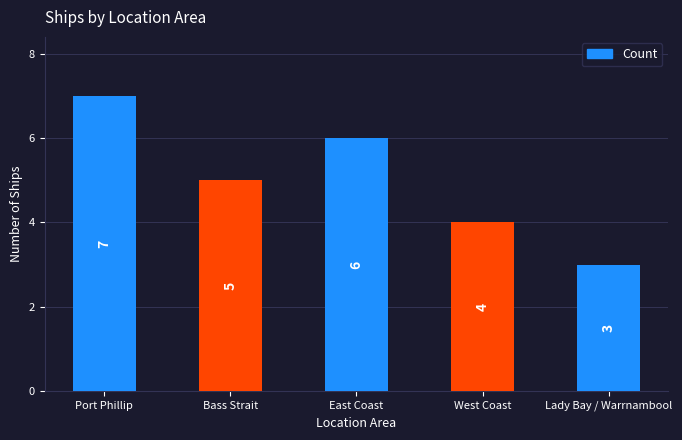

What is the sum of all values?

25